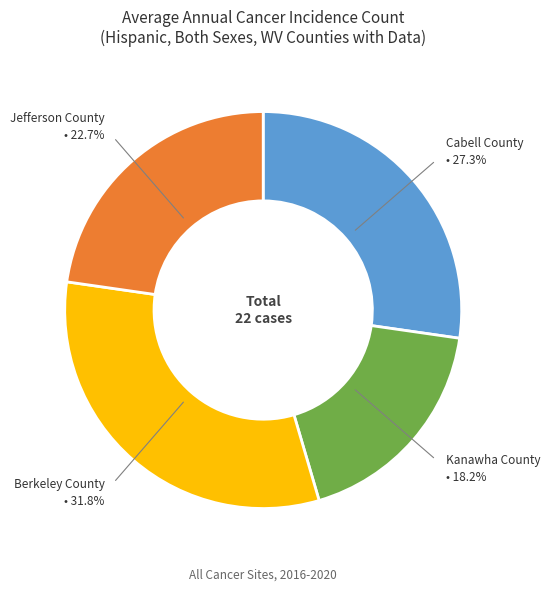

Count the number of slices in the pie.

4